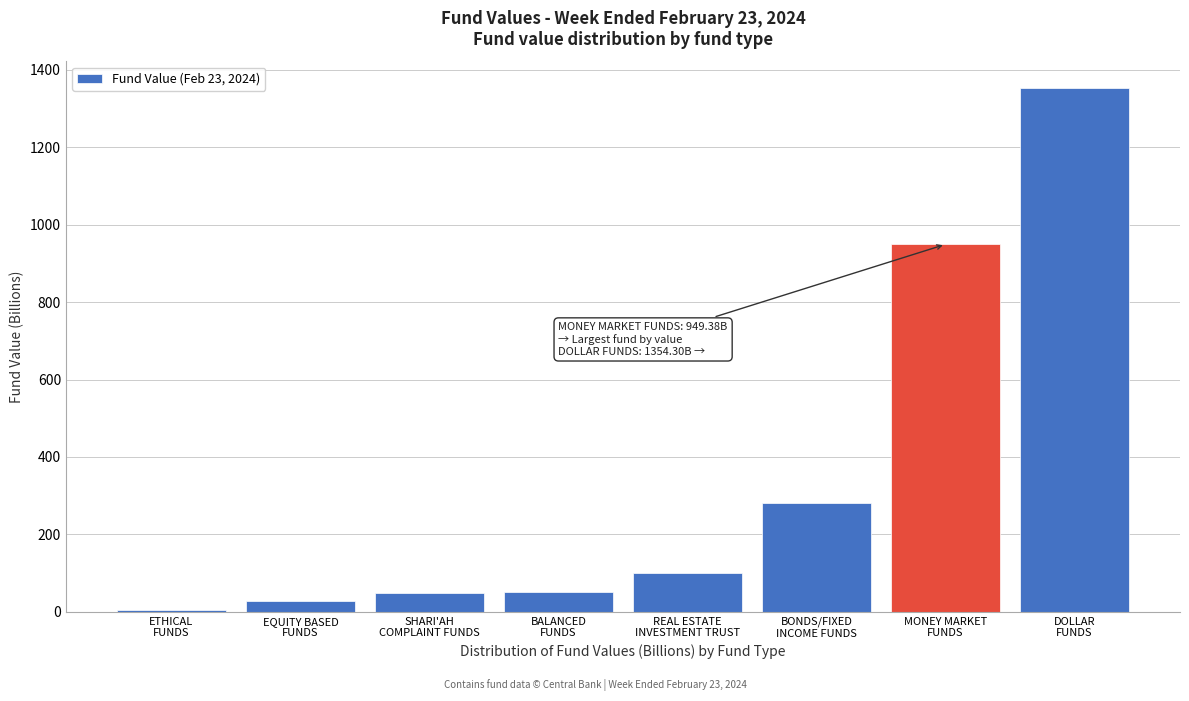

What is the value of the 5th bar from the left?

99.7